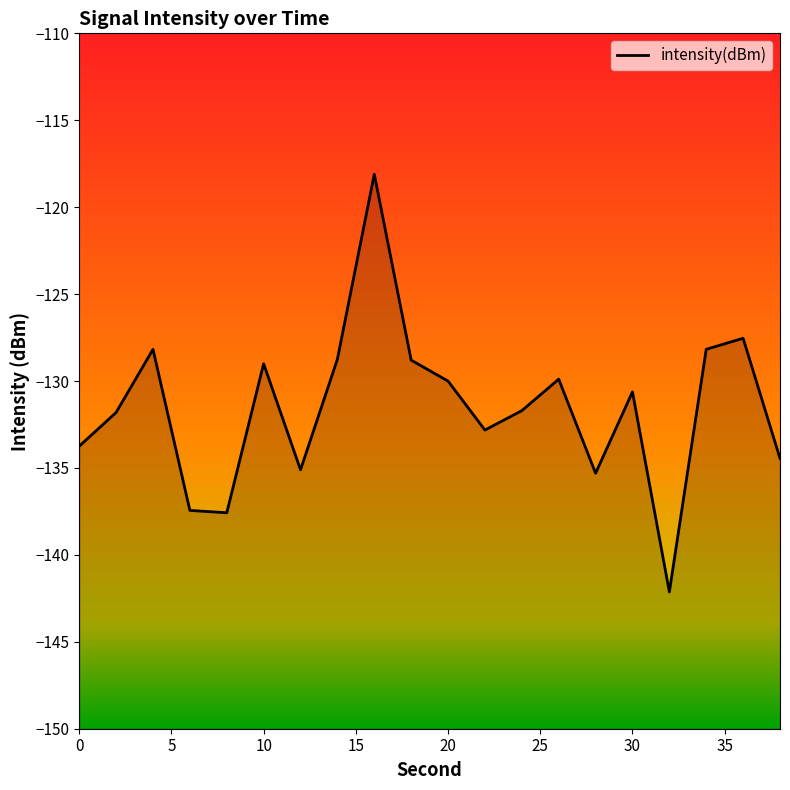

What is the greatest value displayed?

-118.1